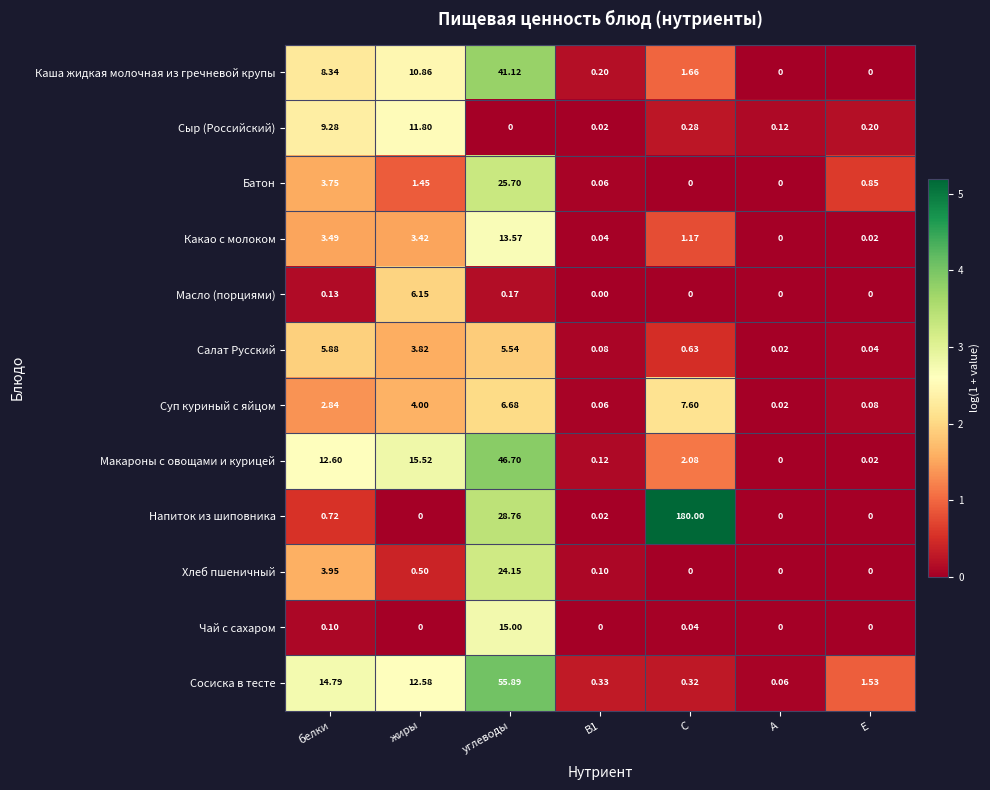

Rank the series at углеводы from lowest to highest value.

Сыр (Российский), Масло (порциями), Салат Русский, Суп куриный с яйцом, Какао с молоком, Чай с сахаром, Хлеб пшеничный, Батон, Напиток из шиповника, Каша жидкая молочная из гречневой крупы, Макароны с овощами и курицей, Сосиска в тесте